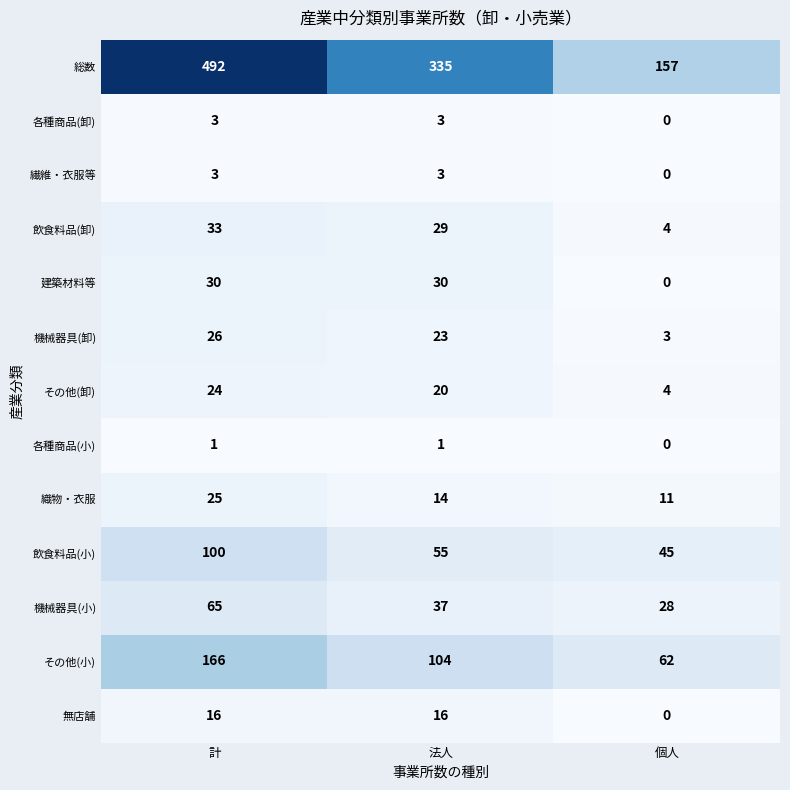

The 飲食料品(卸) series shows 33 at 計. True or false?

True